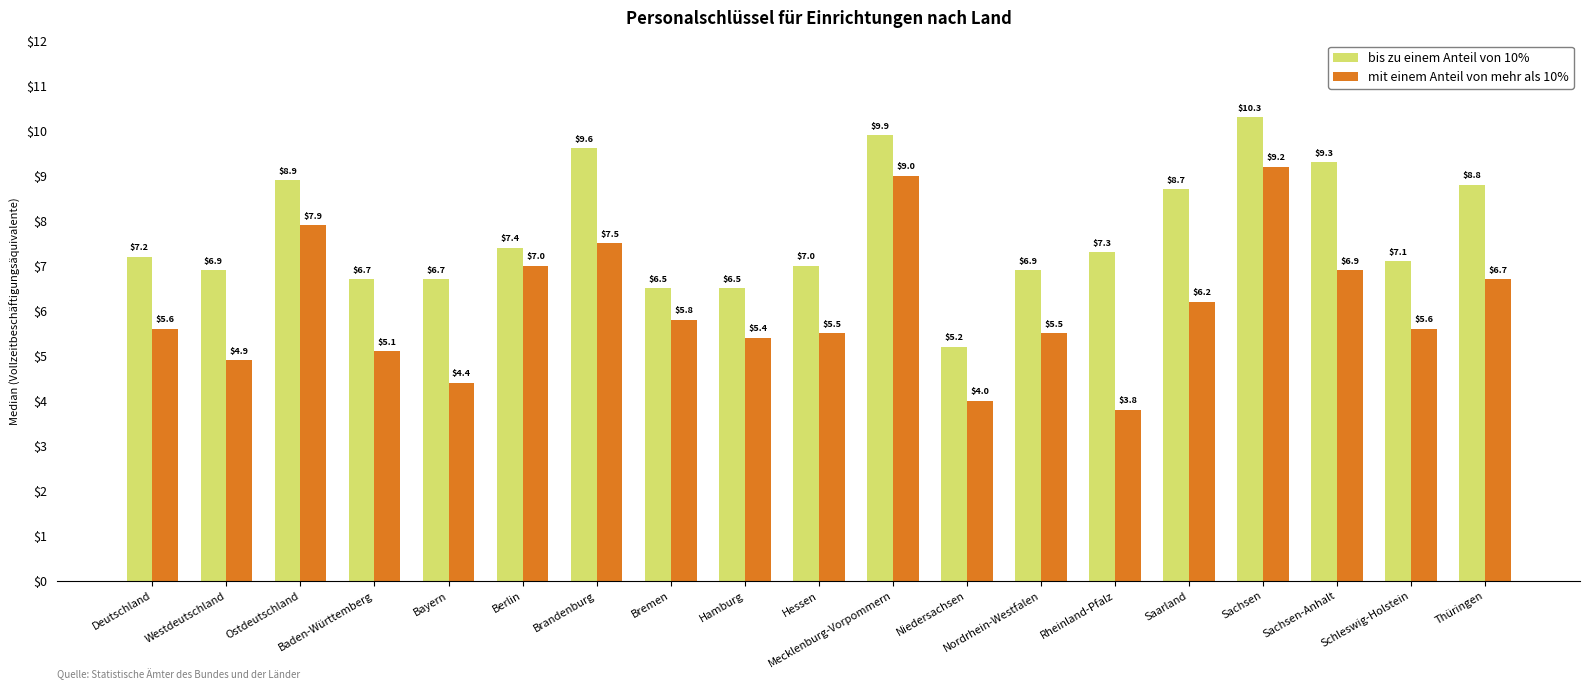

Which series has the largest total across all categories?

bis zu einem Anteil von 10%